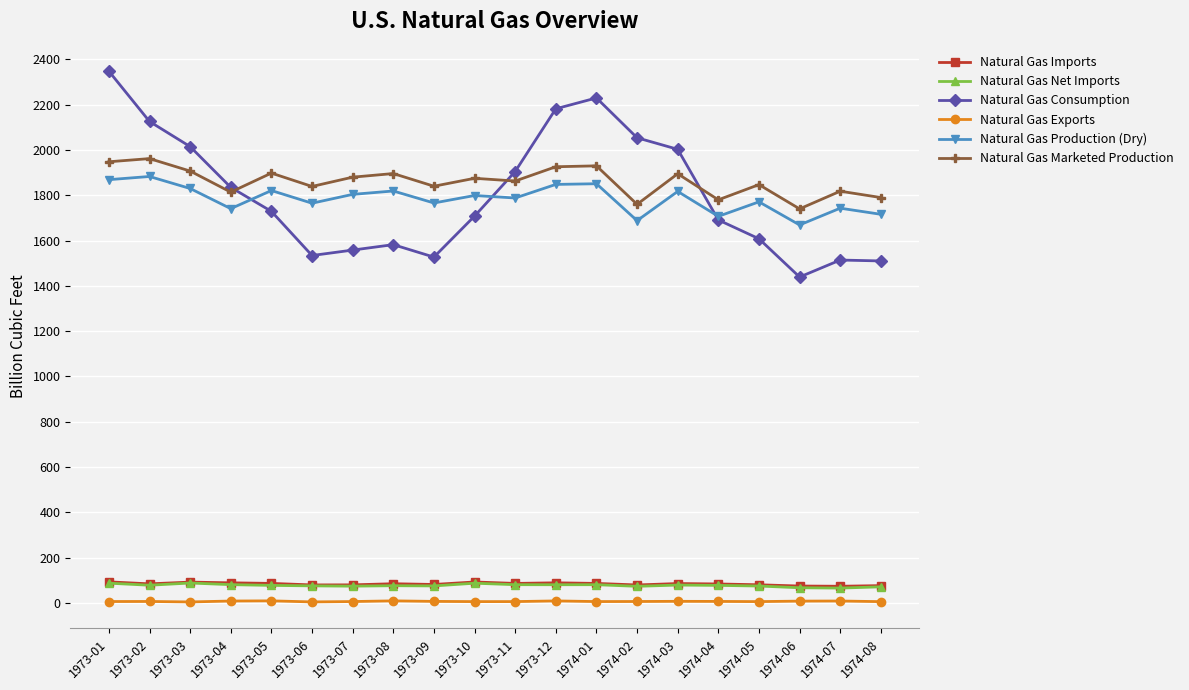

How many series are shown in this chart?

6